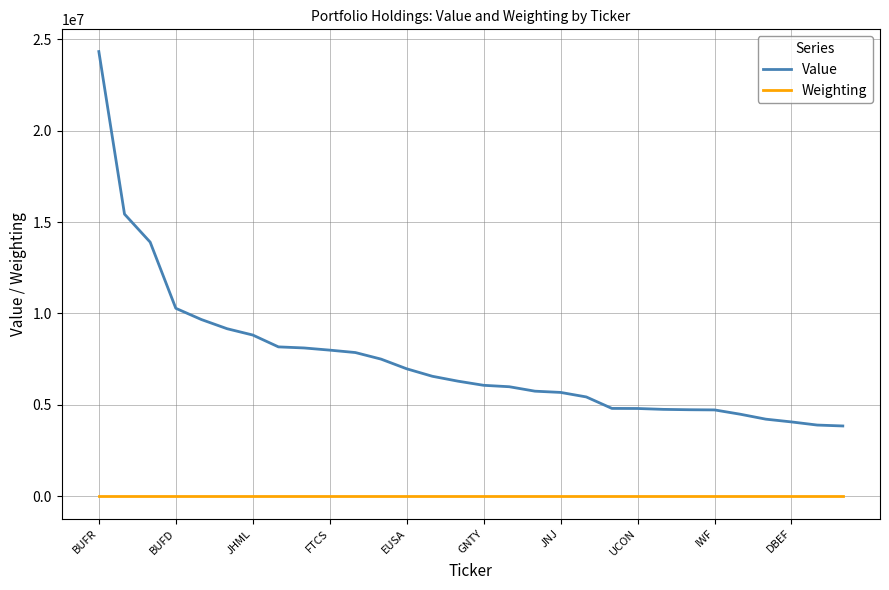

How many lines are shown in the chart?

2